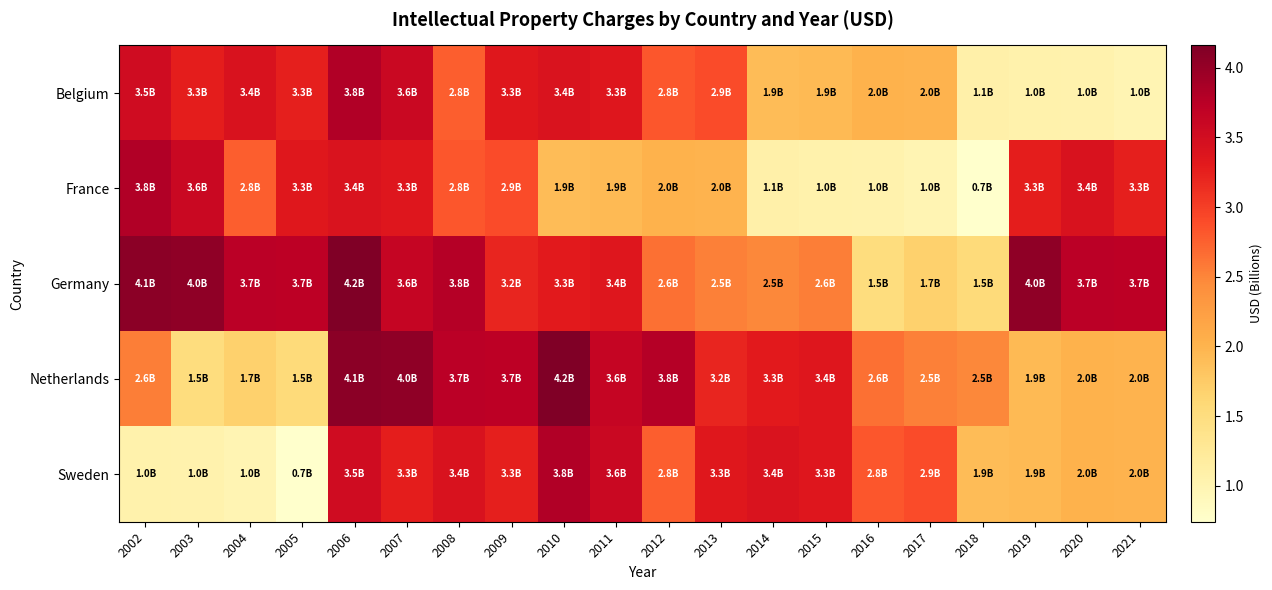

What is the total value across all series at 2014?

12.2